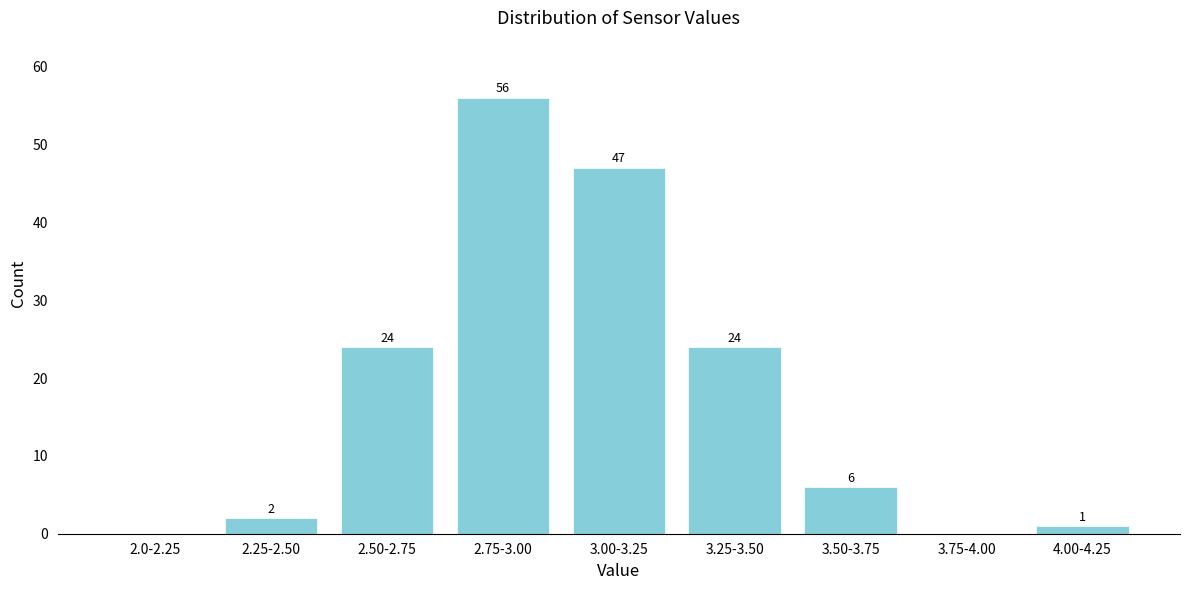

Reading left to right, transcribe all the data shown in this chart.

2.0-2.25=0	2.25-2.50=2	2.50-2.75=24	2.75-3.00=56	3.00-3.25=47	3.25-3.50=24	3.50-3.75=6	3.75-4.00=0	4.00-4.25=1